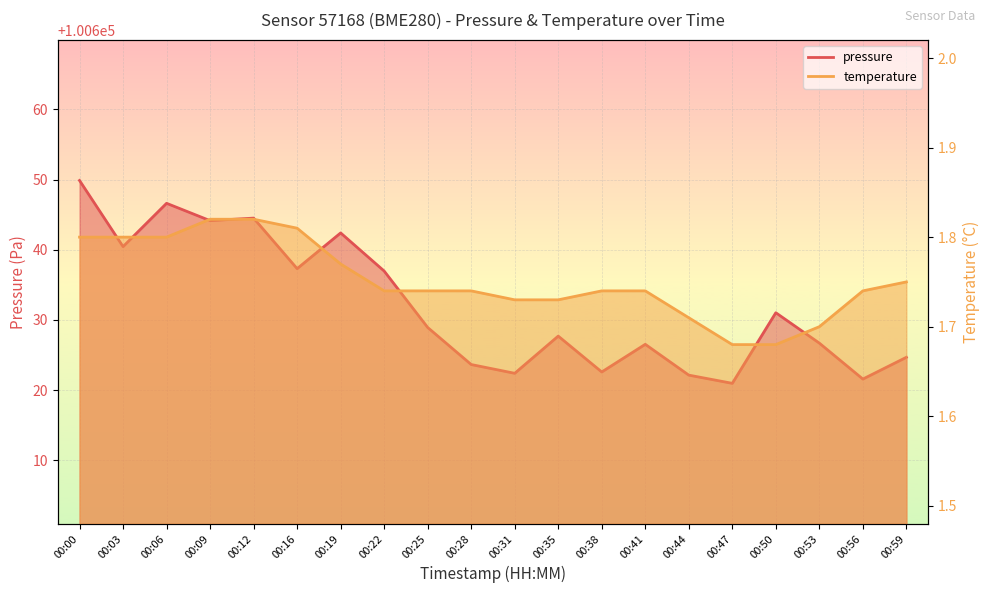

True or false: pressure and temperature cross at least once.

False